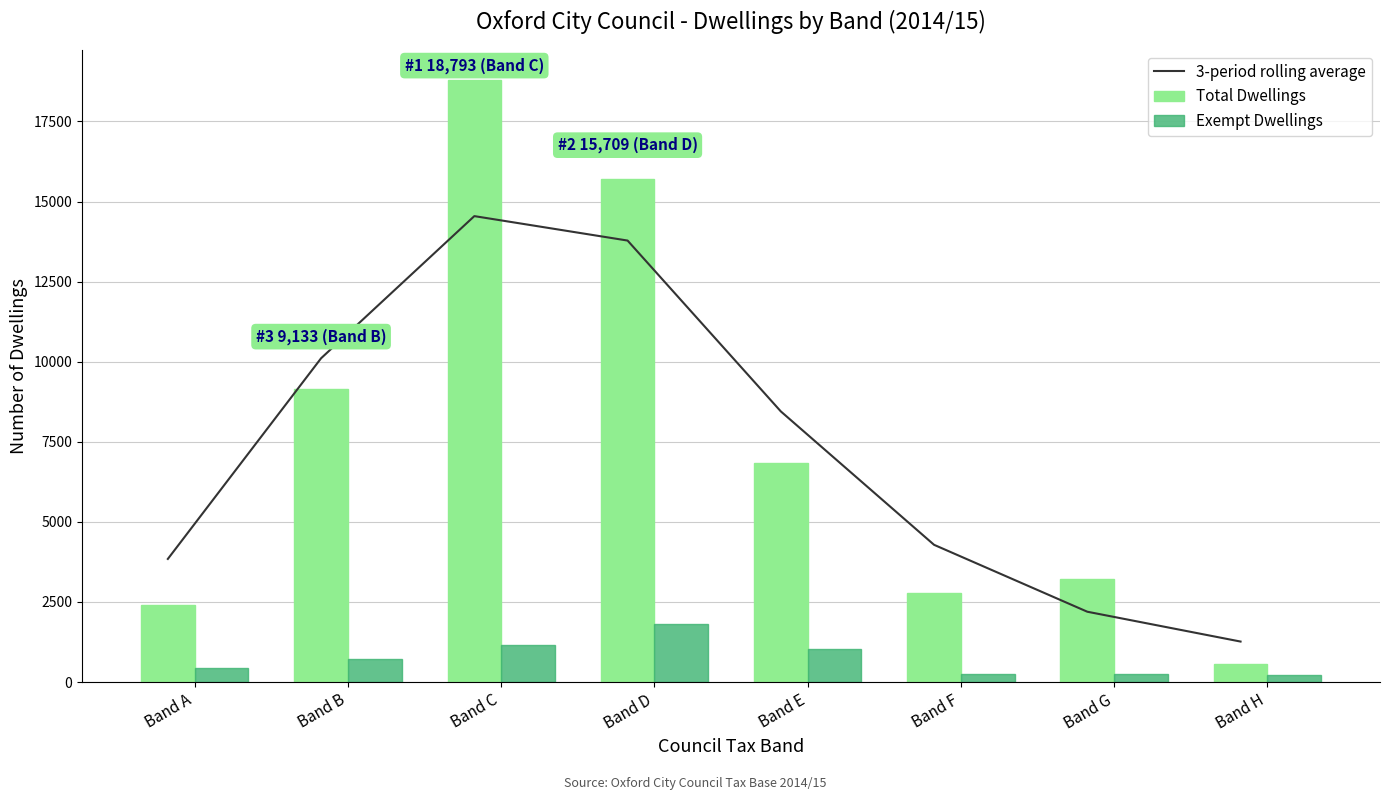

How many data points in 3-period rolling average are less than 8449?

4